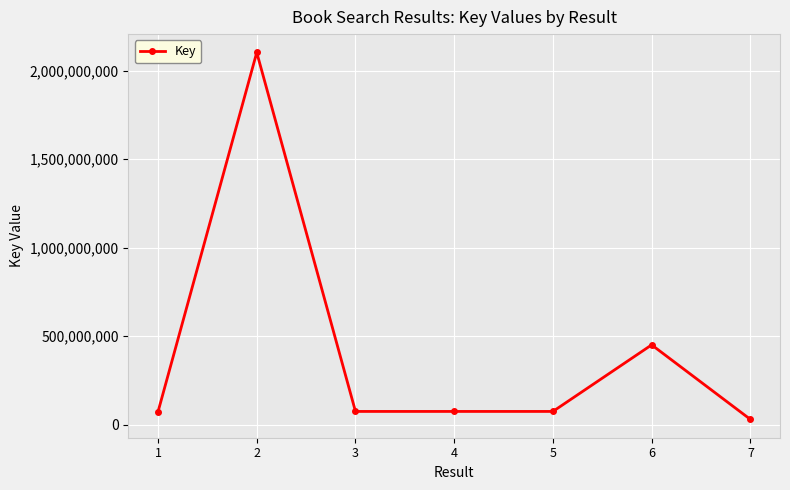

Which label corresponds to the largest value in the chart?

2